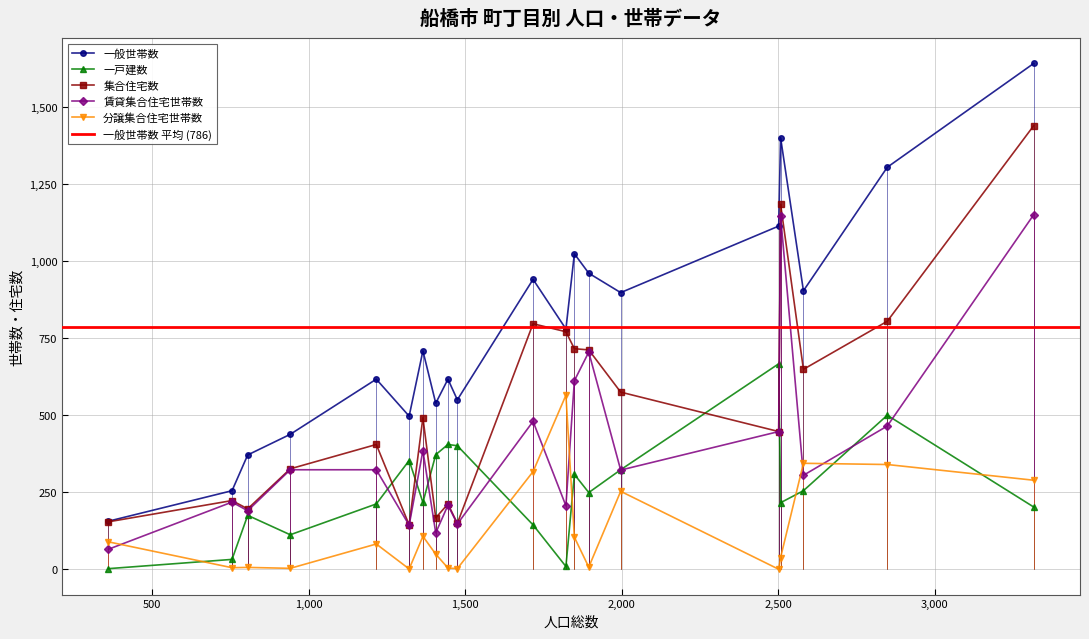

In 集合住宅数, how many points are lower than both neighbors (excluding endpoints)?

6